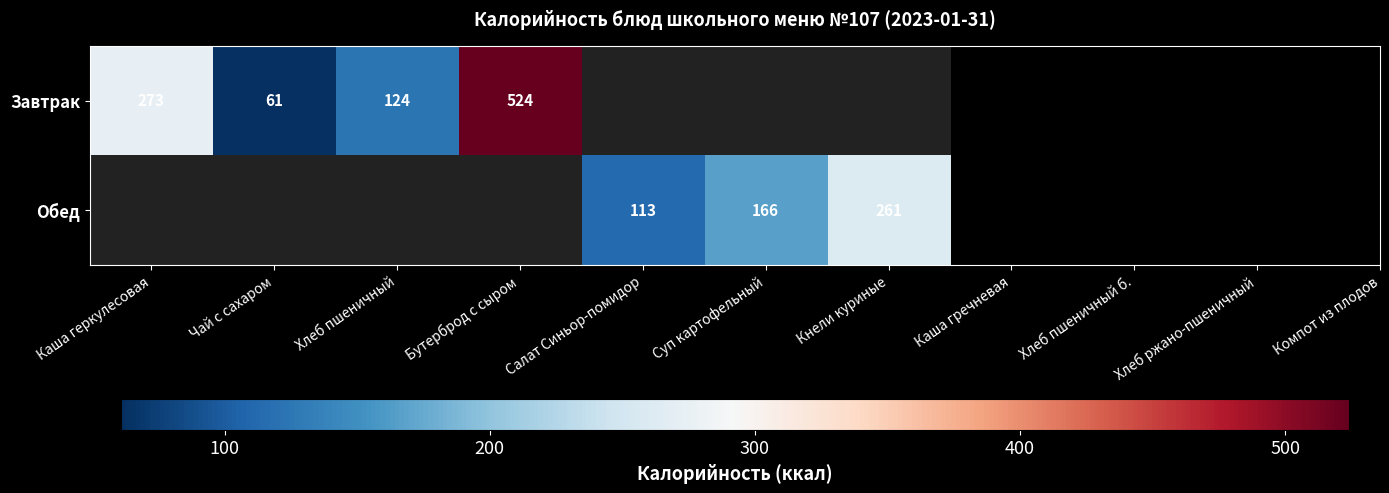

Is the value of Завтрак at Бутерброд с сыром greater than the value of Обед at Кнели куриные?

Yes